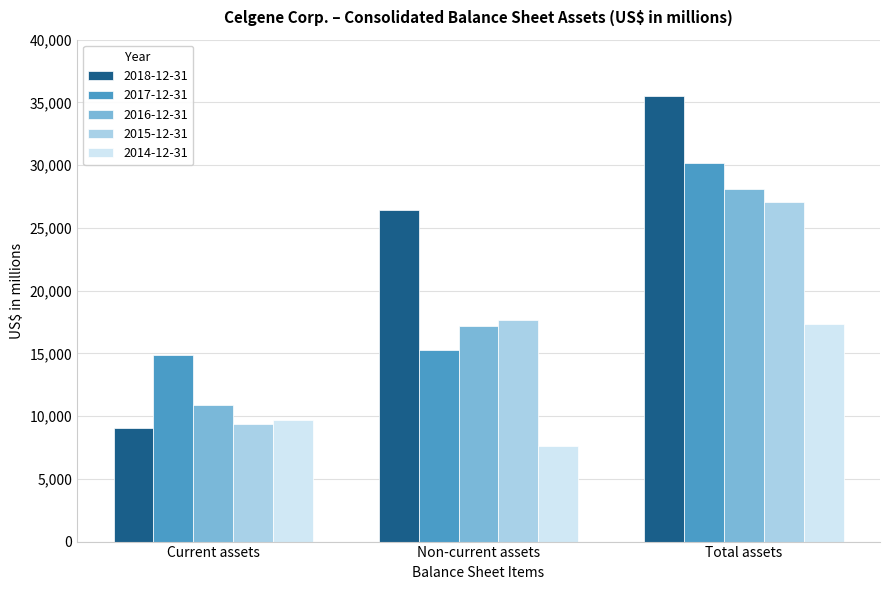

How many 2016-12-31 values are between 10868 and 28086?

3